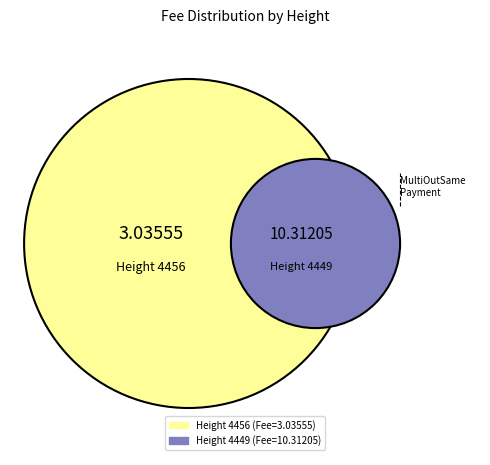

How much of the chart is everything except 4456?

77.3%